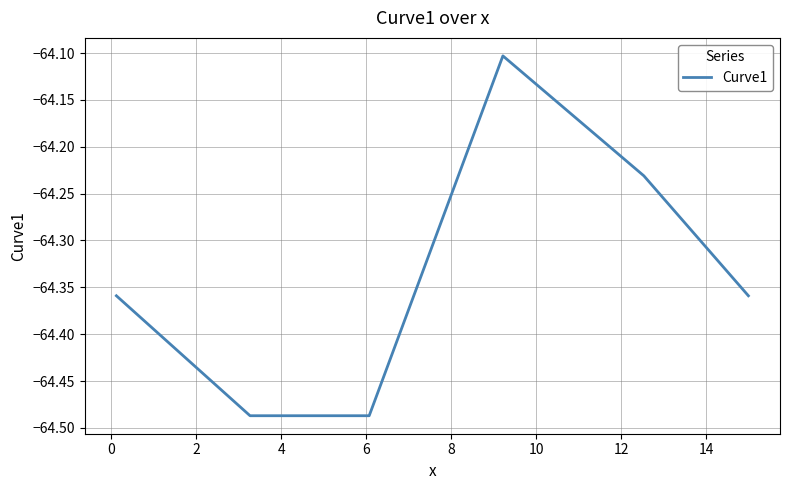

How many interior local peaks (higher than both neighbors) does the data have?

1